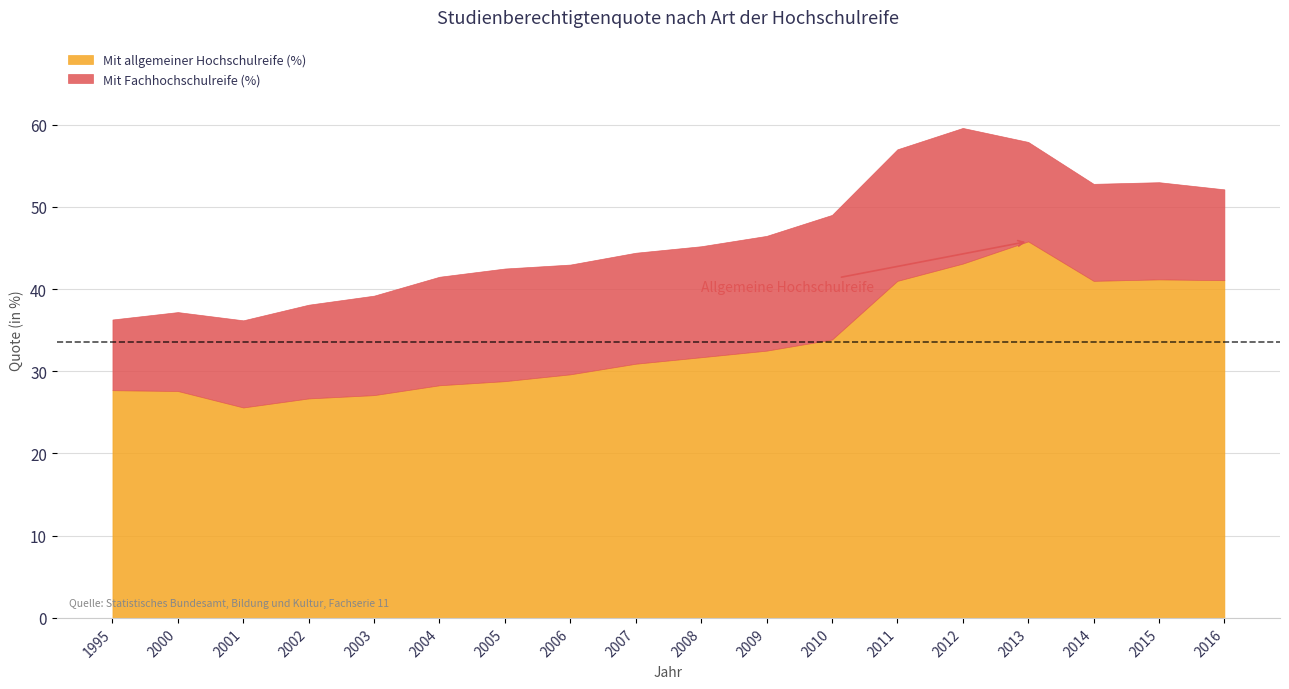

True or false: Mit Fachhochschulreife (%) and Mit allgemeiner Hochschulreife (%) intersect in this chart.

False